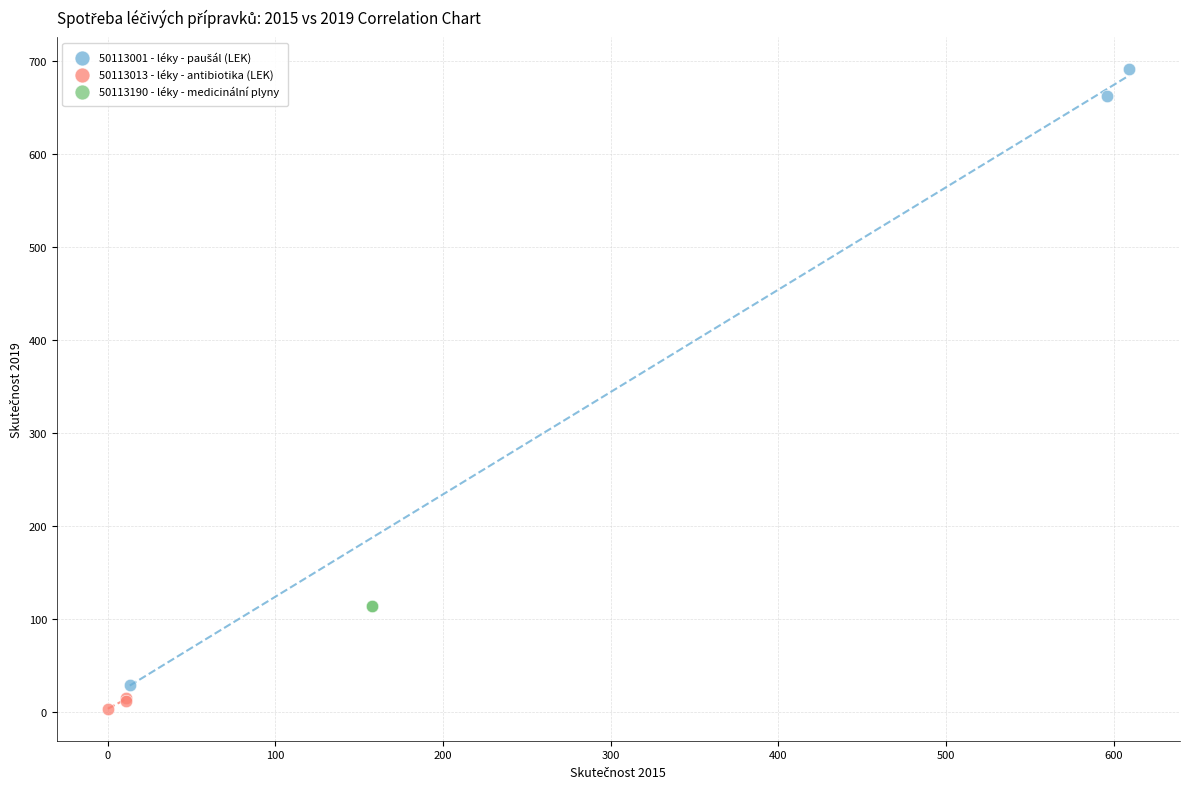

Which series contains the lowest Y value?

50113013 - léky - antibiotika (LEK)